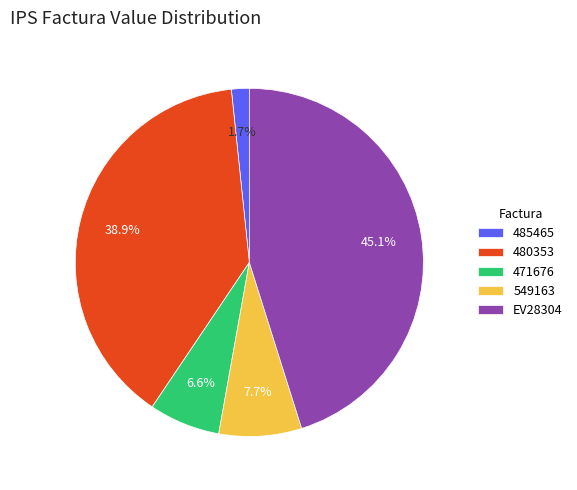

How much of the chart is everything except 471676?

93.4%